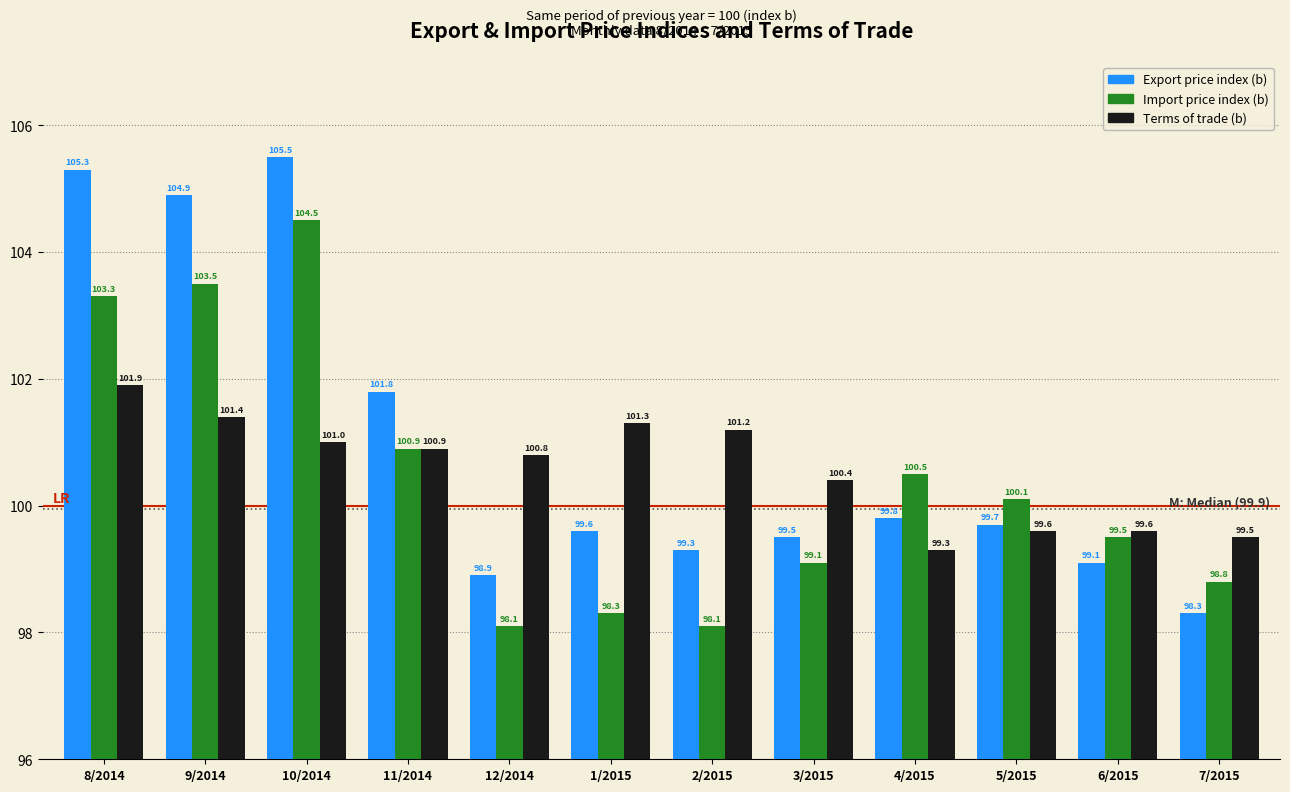

Reading left to right, extract all data points from this chart.

Export price index (b): 105.3	104.9	105.5	101.8	98.9	99.6	99.3	99.5	99.8	99.7	99.1	98.3
Import price index (b): 103.3	103.5	104.5	100.9	98.1	98.3	98.1	99.1	100.5	100.1	99.5	98.8
Terms of trade (b): 101.9	101.4	101.0	100.9	100.8	101.3	101.2	100.4	99.3	99.6	99.6	99.5